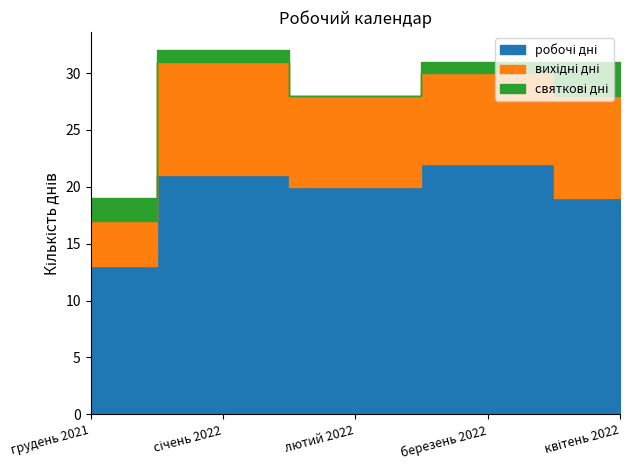

What is the average value of the святкові дні series?

1